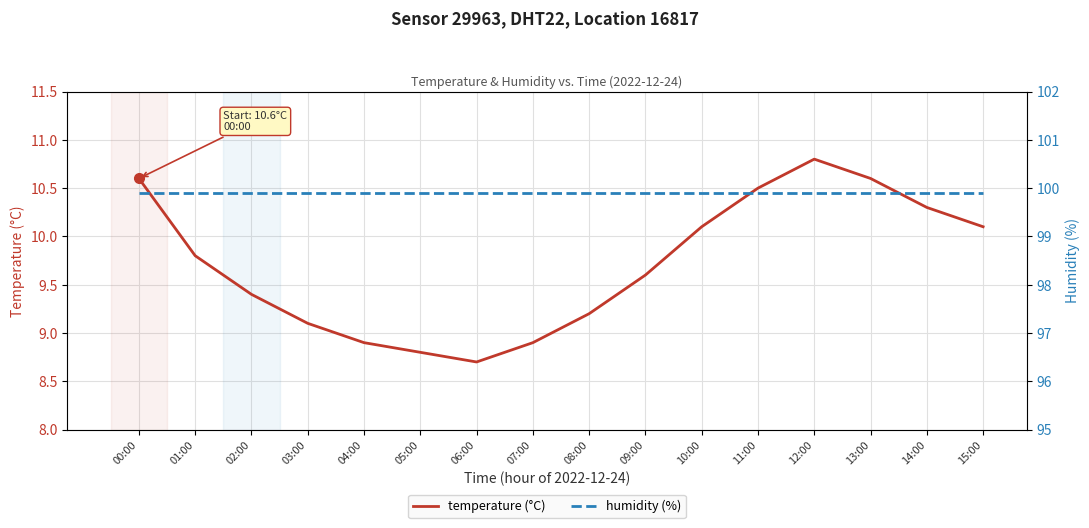

True or false: humidity (%) has a value of 28.6 at 12:00.

False